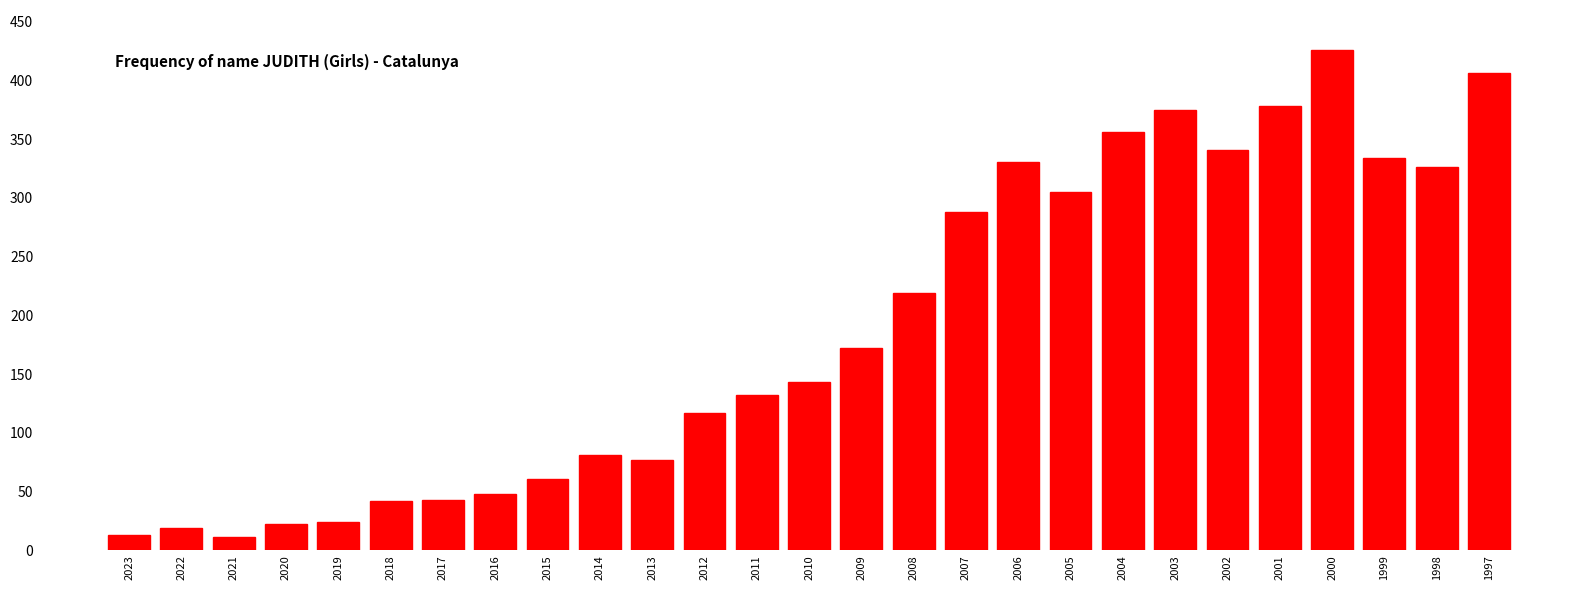

What is the difference between the values at 2022 and 2009?

153